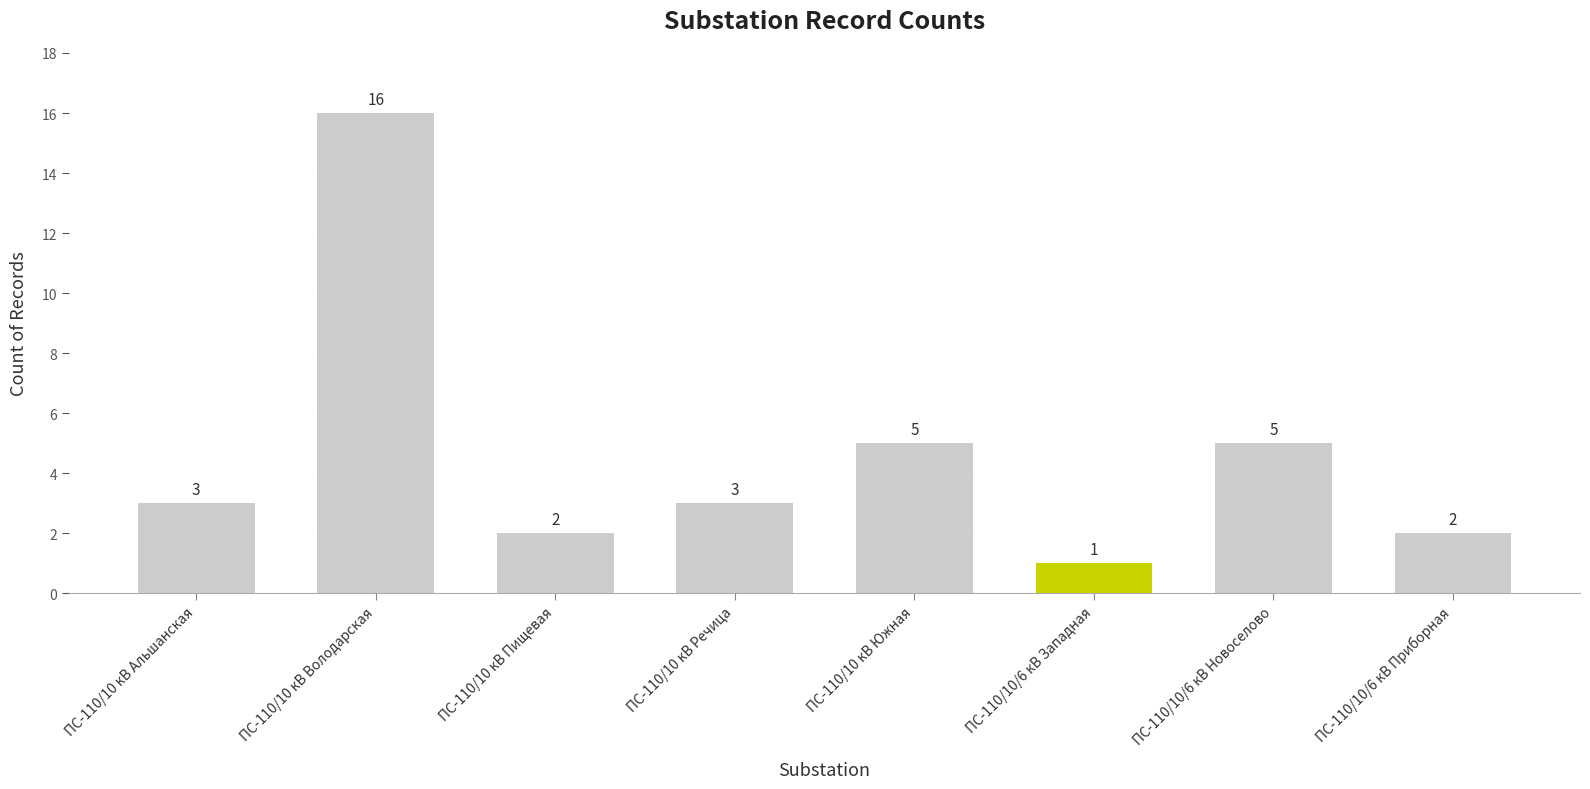

What is the approximate value at ПС-110/10 кВ Альшанская?

3